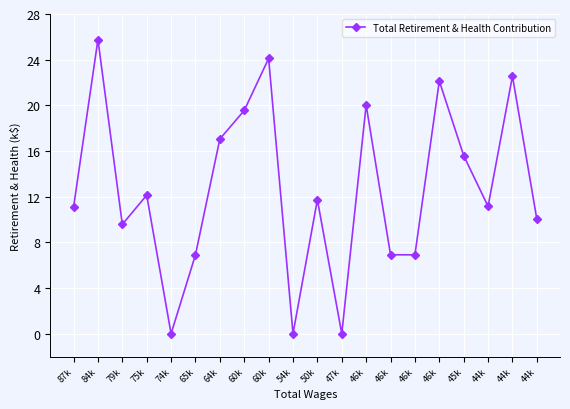

At which label is the value closest to 12880?

75k